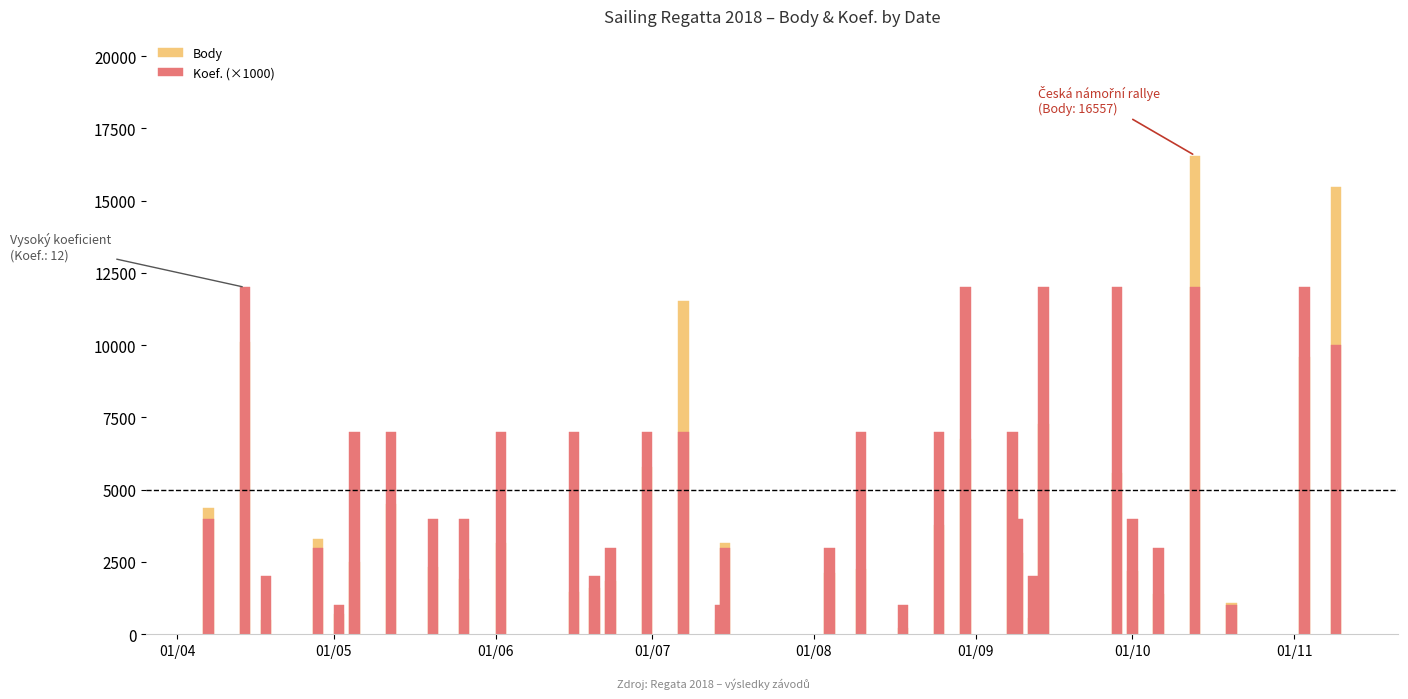

How many categories are shown in the chart?

33